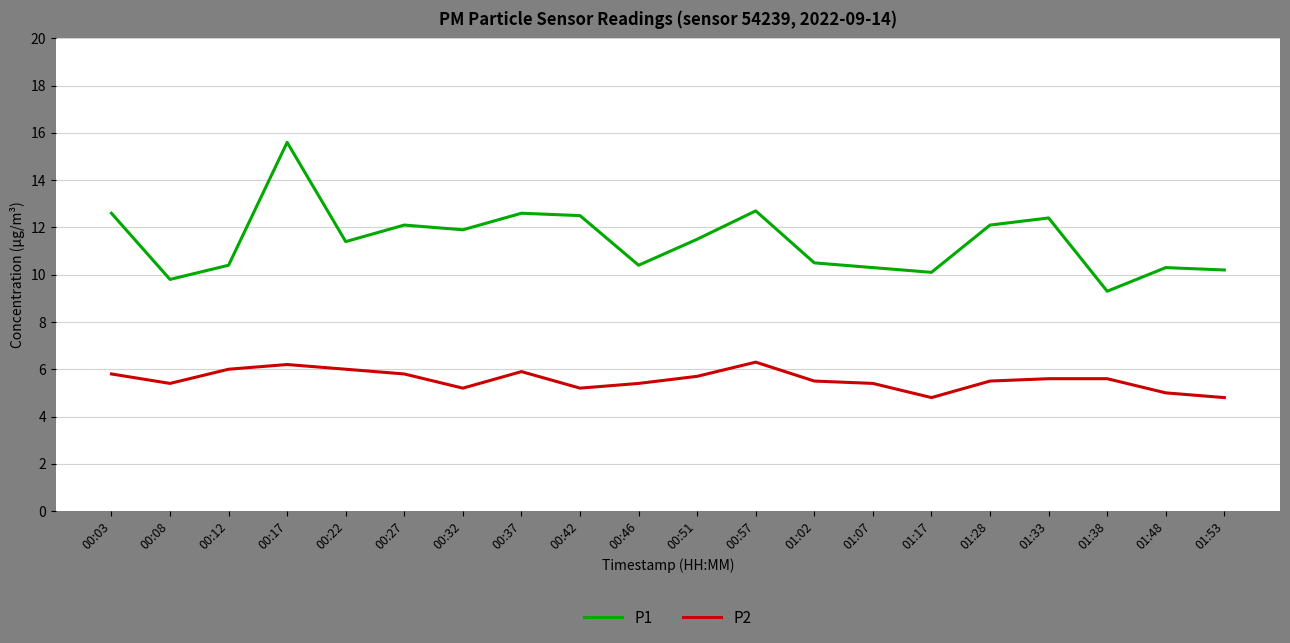

At 00:51, list the series in order from largest to smallest.

P1, P2